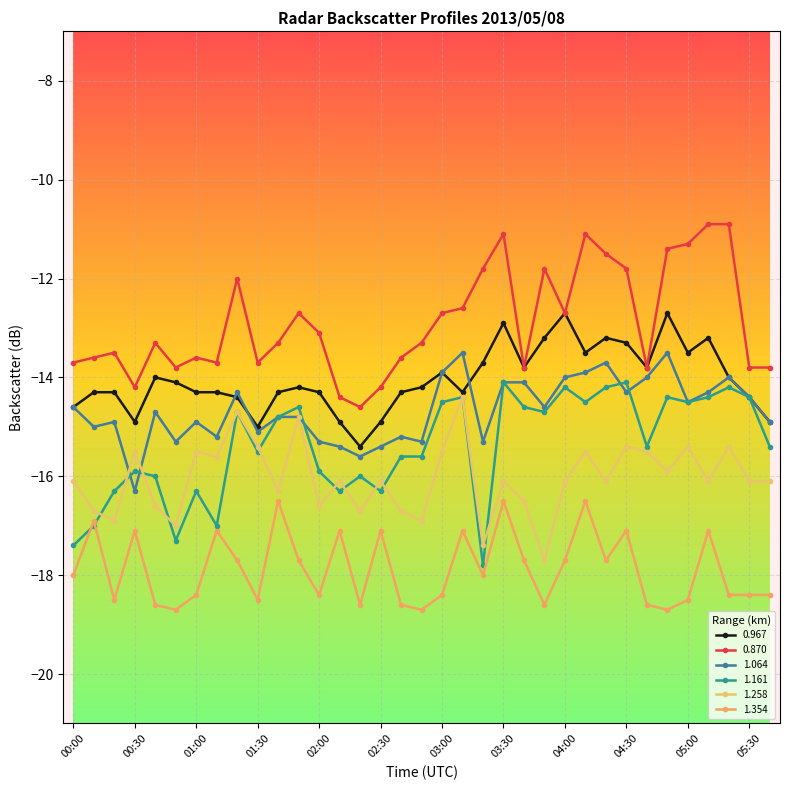

At which category is the sum across all series the highest?

03:30